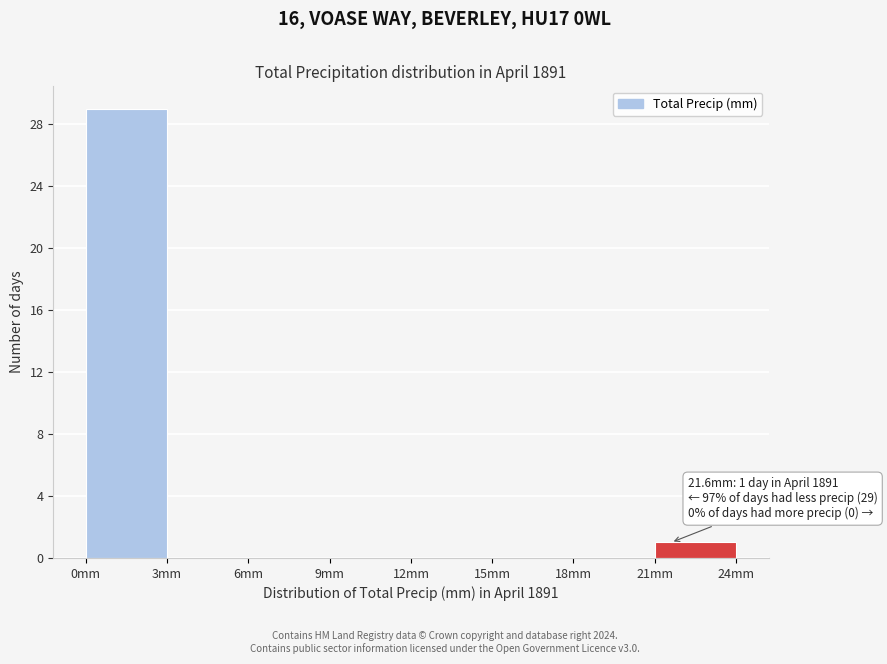

Over which range of the x-axis is the bar tallest?

0 to 3